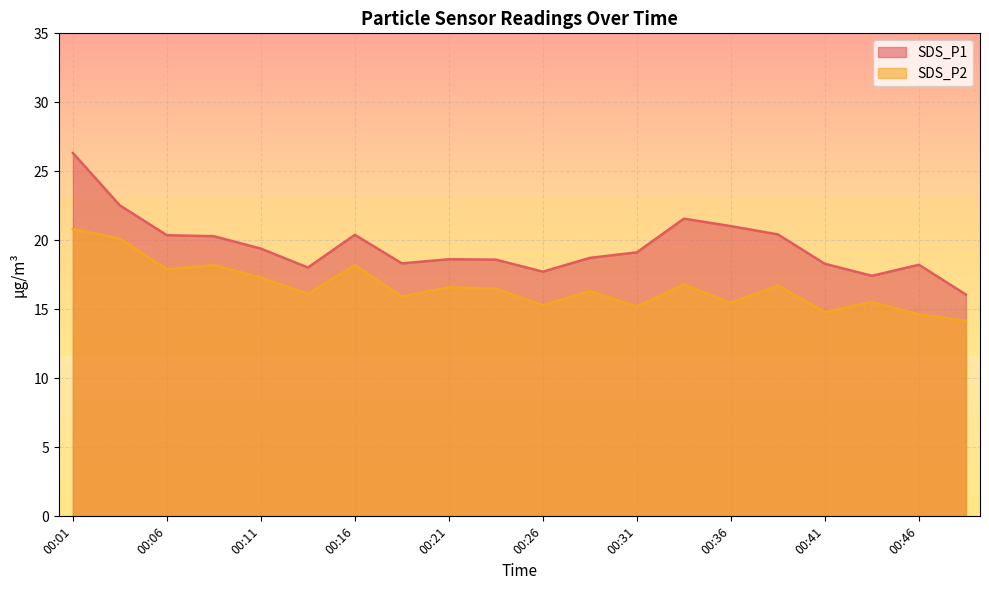

What is the difference between the SDS_P2 values at 00:21 and 00:34?

0.2